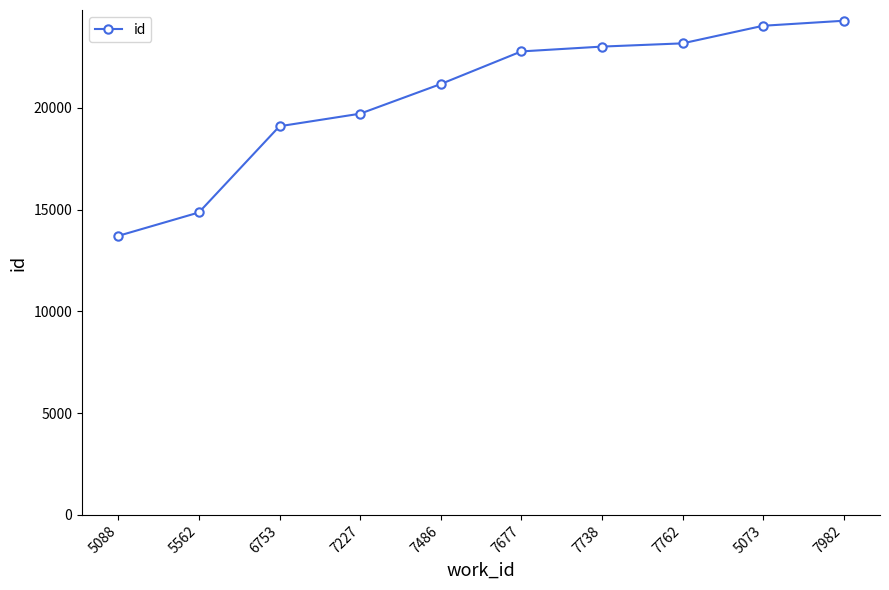

Is it true that the value at 6753 is 32856?

False